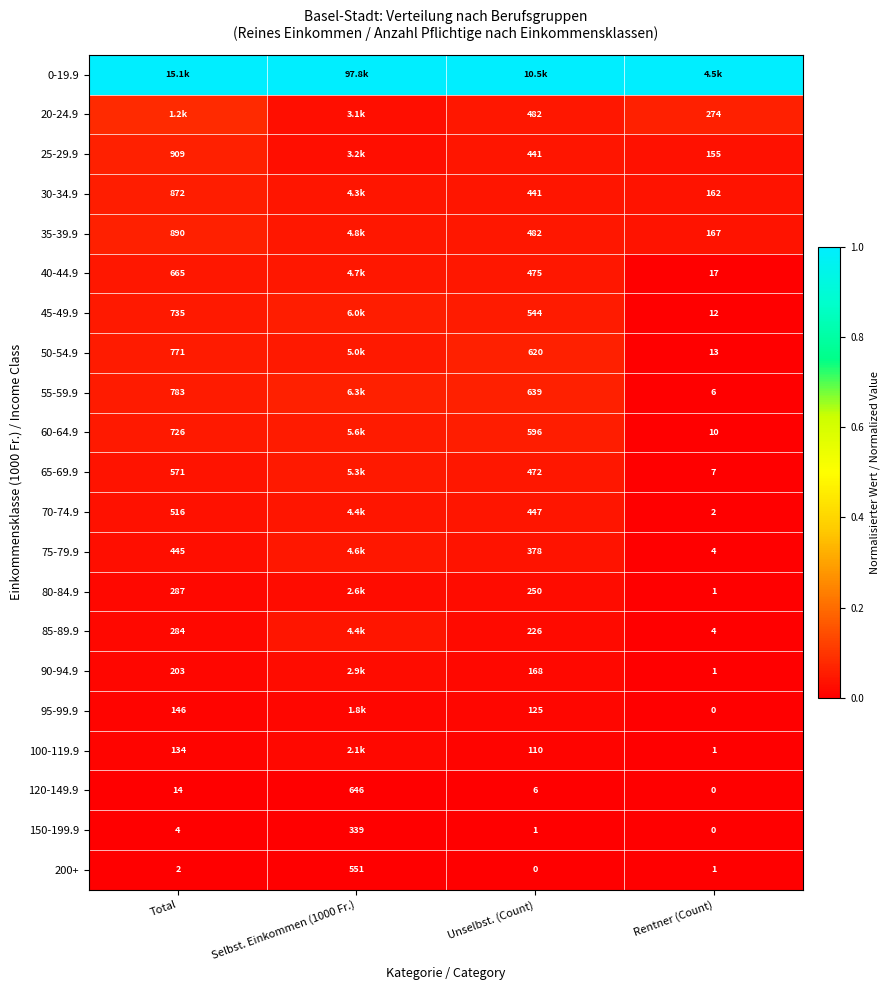

Is the value of 90-94.9 at Unselbst. (Count) greater than the value of 95-99.9 at Rentner (Count)?

Yes